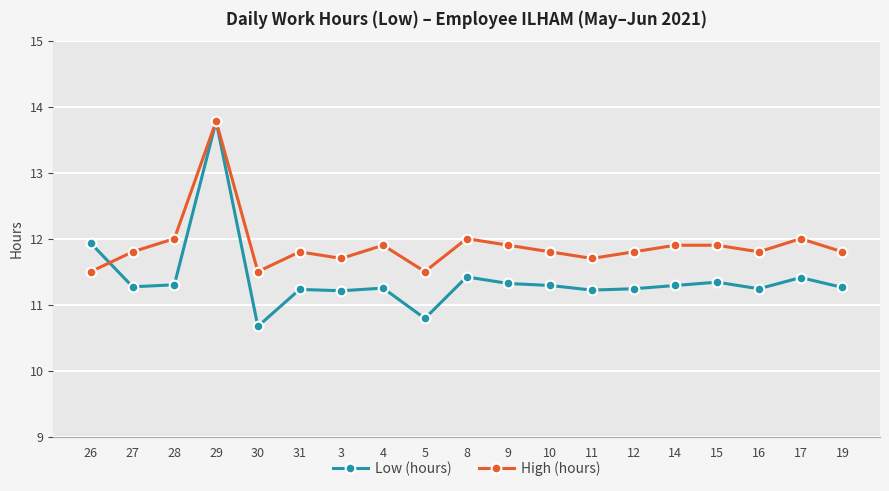

What is the label of the 3rd point from the left?

28